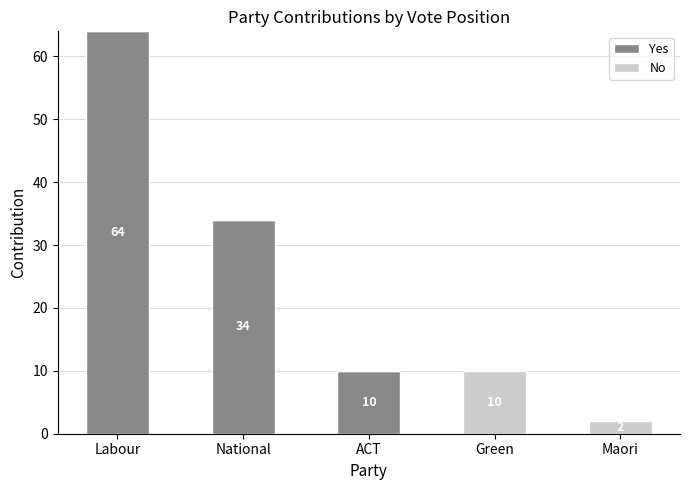

At which category is the sum across all series the highest?

Labour